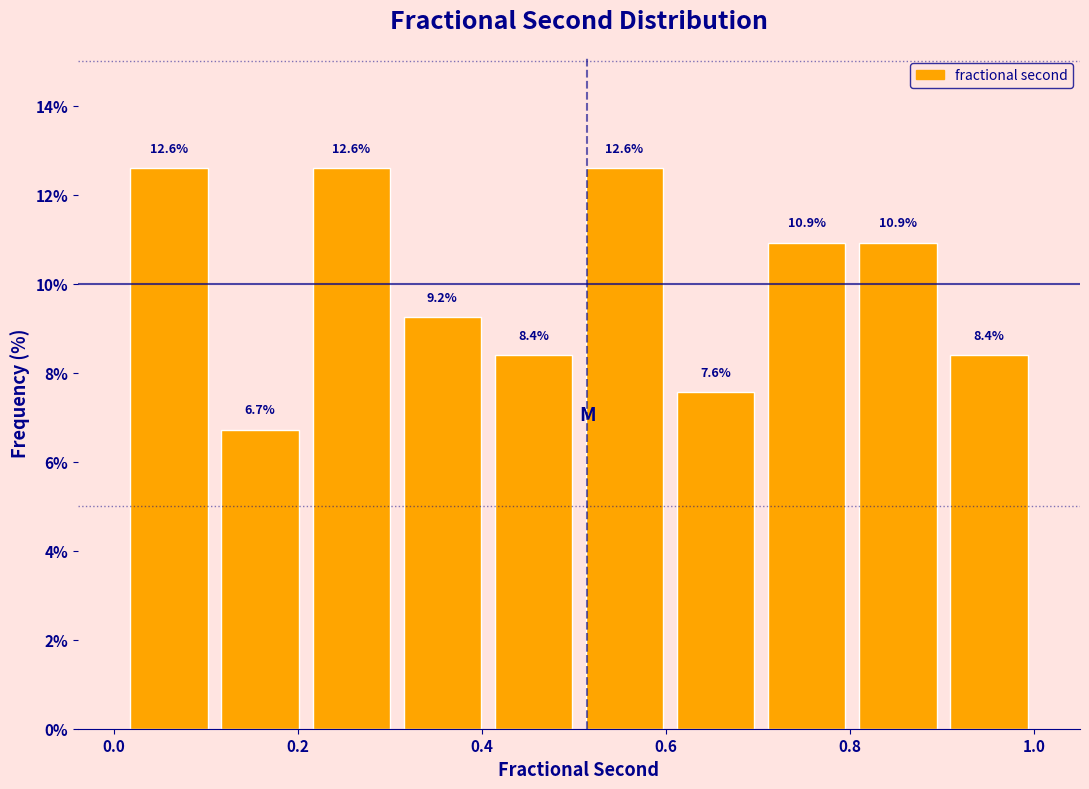

Reading left to right, transcribe this chart: for each bar, give the range it covers on the x-axis and its height. The bar edges are not printed on the chart, so give them approximately, as read against the axis.

0.02 to 0.10: 12.6
0.10 to 0.20: 6.7
0.20 to 0.30: 12.6
0.30 to 0.40: 9.2
0.40 to 0.50: 8.4
0.50 to 0.60: 12.6
0.60 to 0.70: 7.6
0.70 to 0.80: 10.9
0.80 to 0.90: 10.9
0.90 to 1.00: 8.4